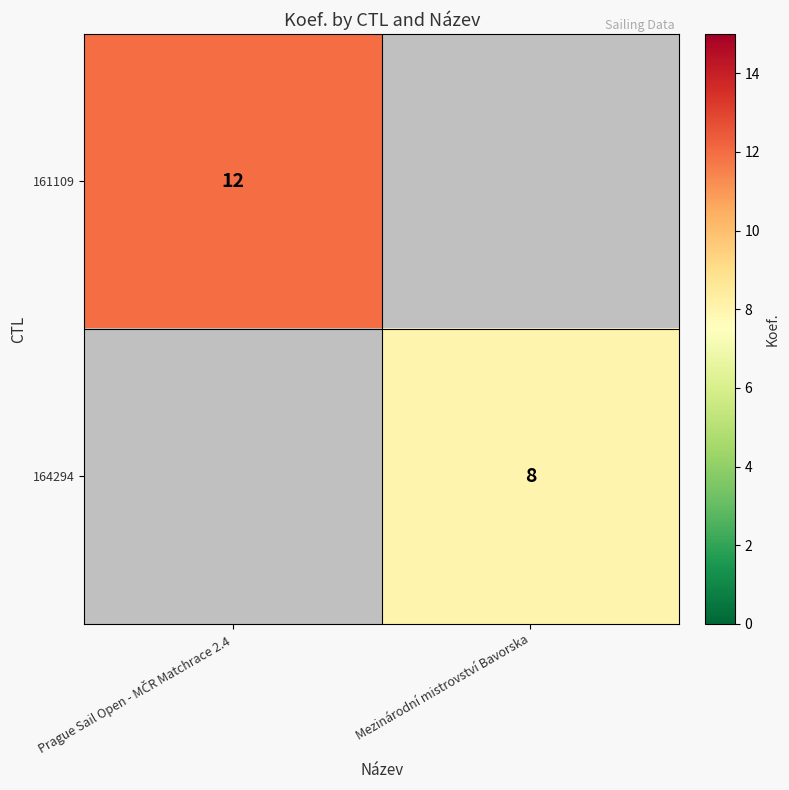

True or false: 164294 has a value of 5 at Mezinárodní mistrovství Bavorska.

False